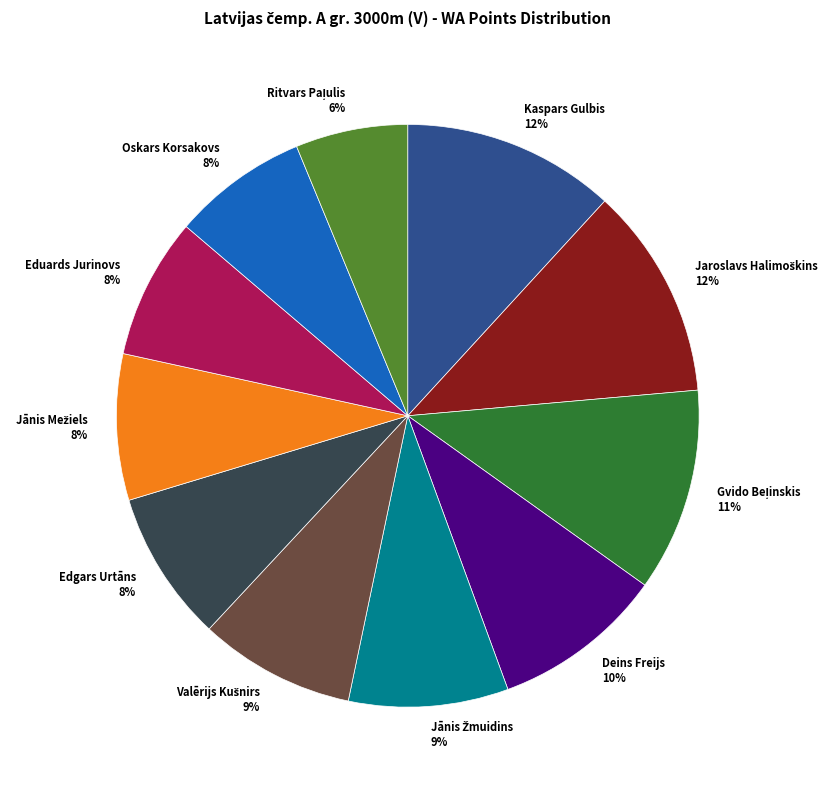

Does any single category account for the majority?

No